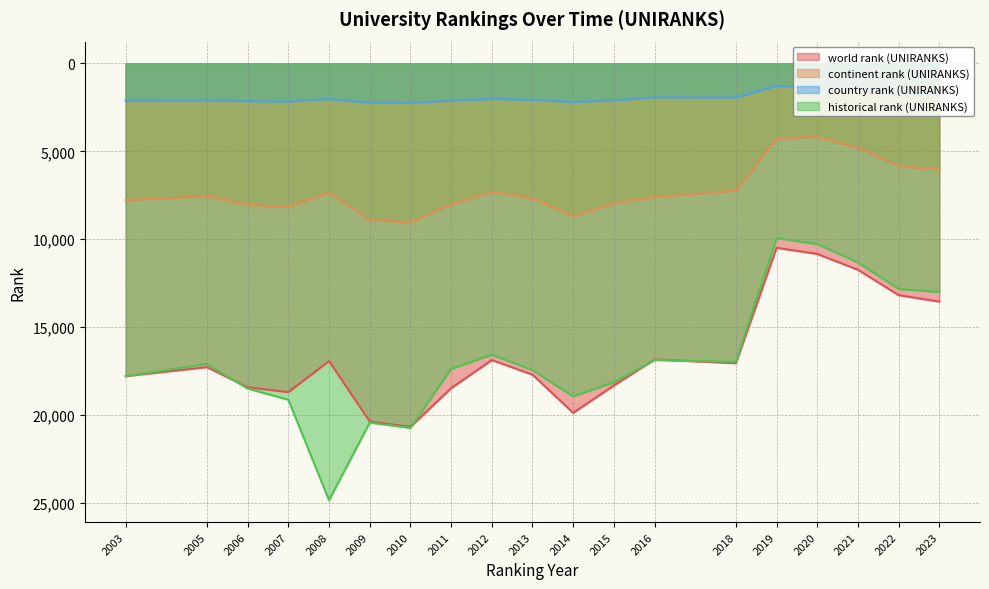

What are all the series names shown in the legend?

world rank (UNIRANKS), continent rank (UNIRANKS), country rank (UNIRANKS), historical rank (UNIRANKS)